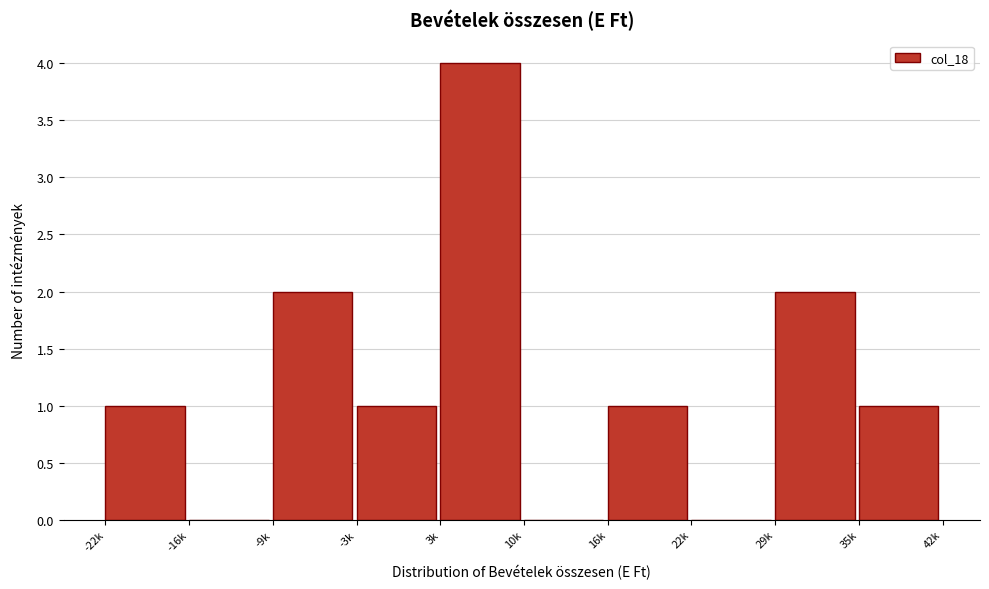

Reading right to left, what are all the values shown in this chart?

35k=1	29k=2	22k=0	16k=1	10k=0	3k=4	-3k=1	-9k=2	-16k=0	-22k=1